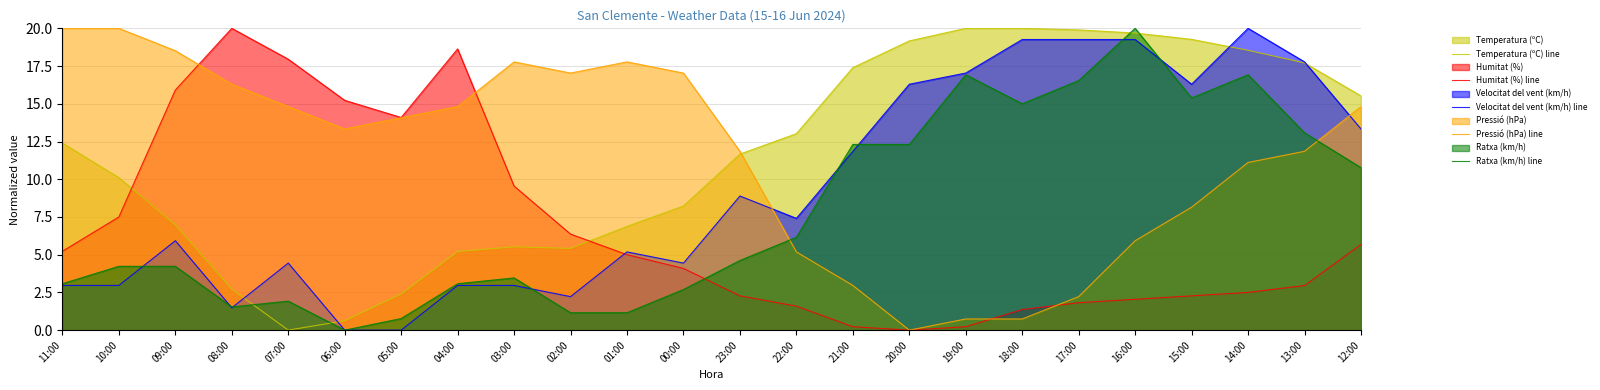

At which label does Temperatura (ºC) line reach its peak?

19:00